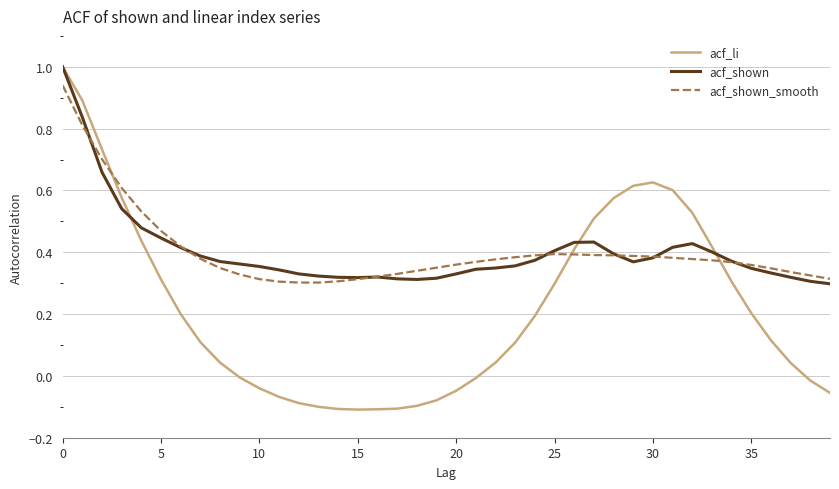

What is the maximum value shown in the chart?

1.0